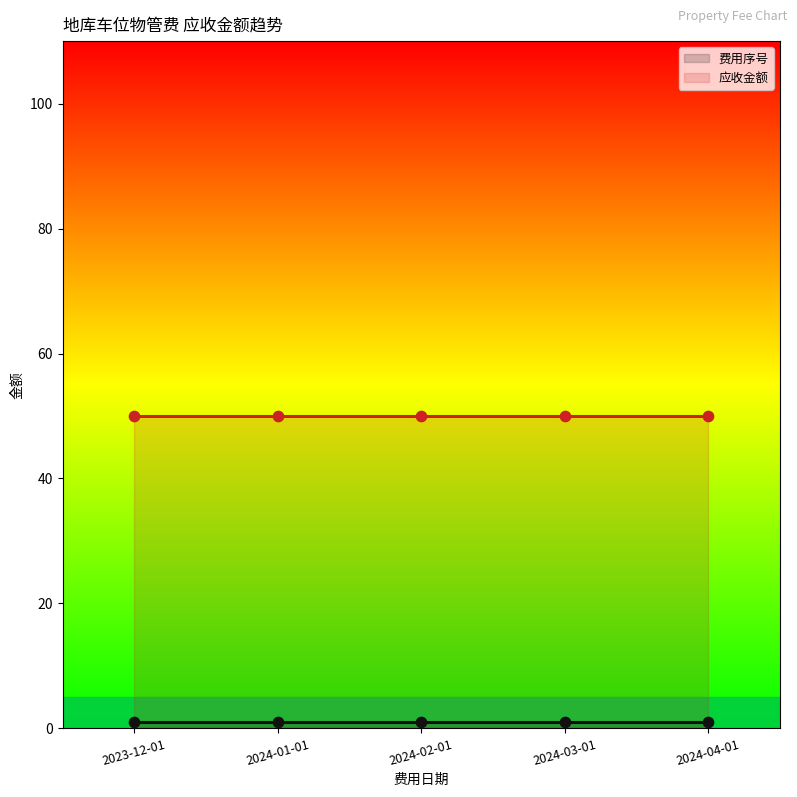

Is the value of 应收金额 at 2024-01-01 greater than the value of 费用序号 at 2024-02-01?

Yes